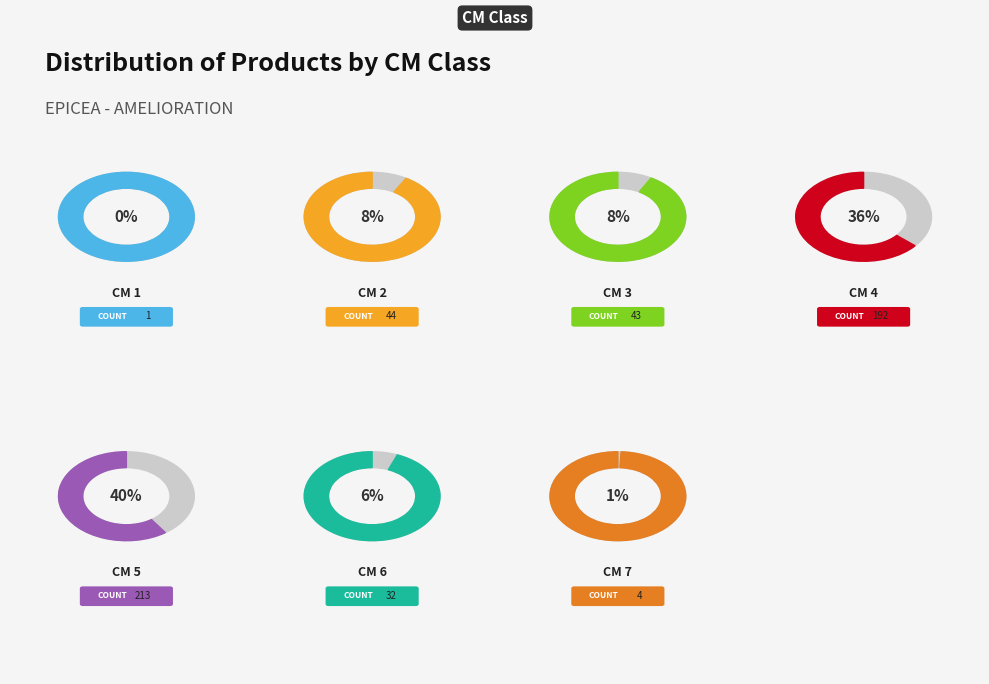

Approximately how many times larger is the value at 4 compared to 2?

4.4